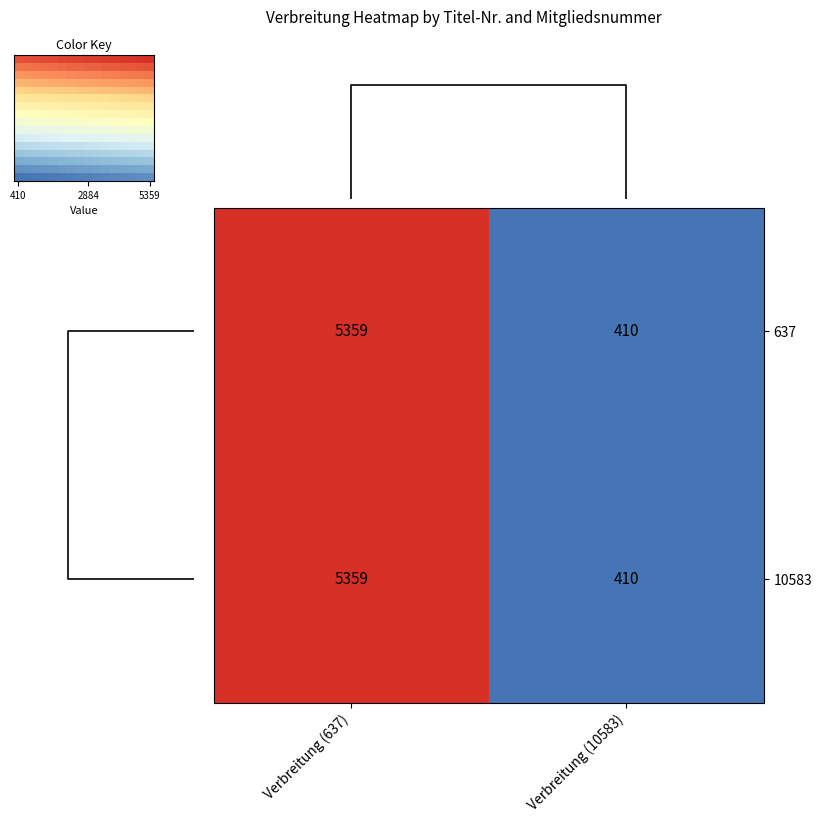

What is the sum of the 10583 values at Verbreitung (10583) and Verbreitung (637)?

5769